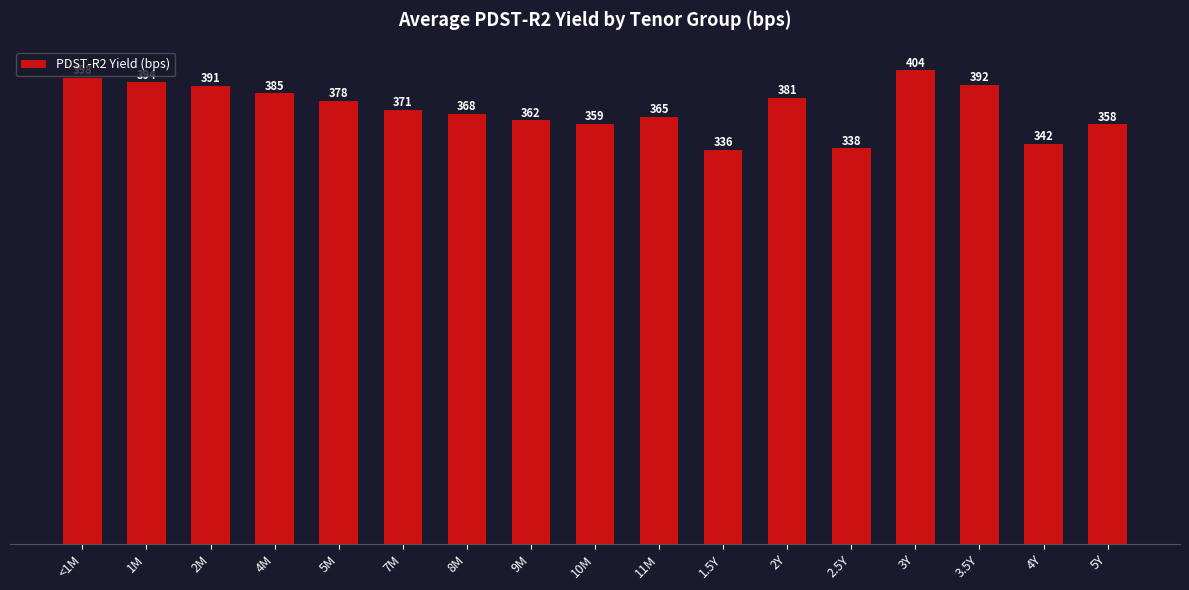

What is the minimum value shown in the chart?

336.5